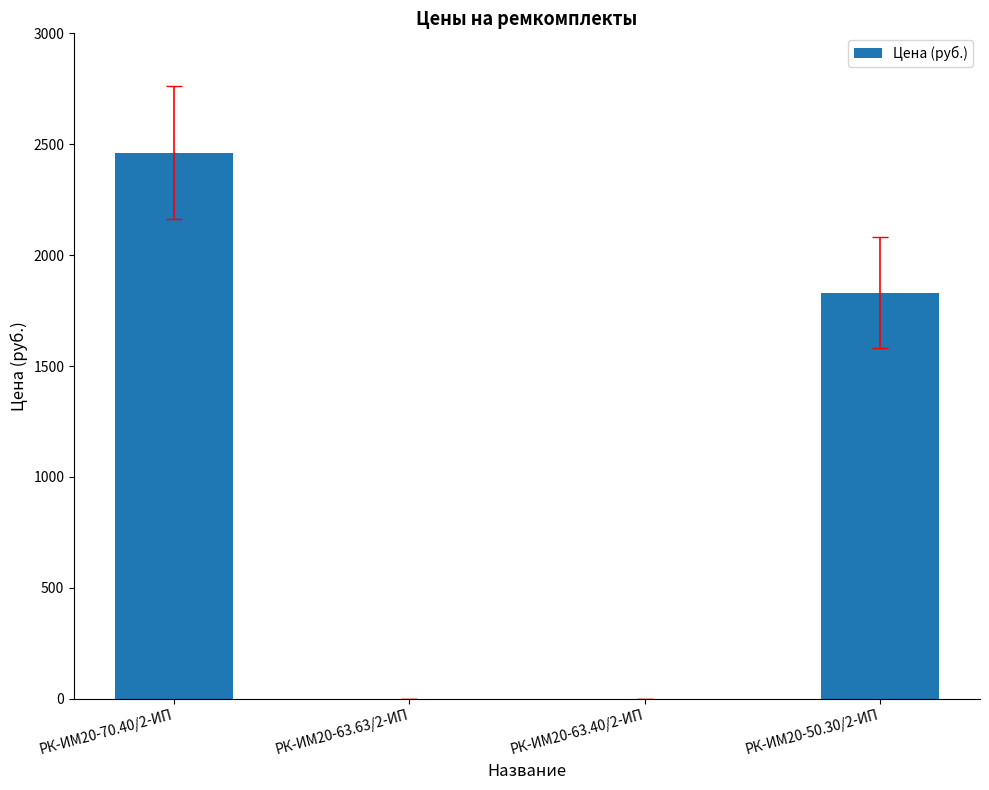

The chart shows a value of 2461.7 at РК-ИМ20-70.40/2-ИП. True or false?

True